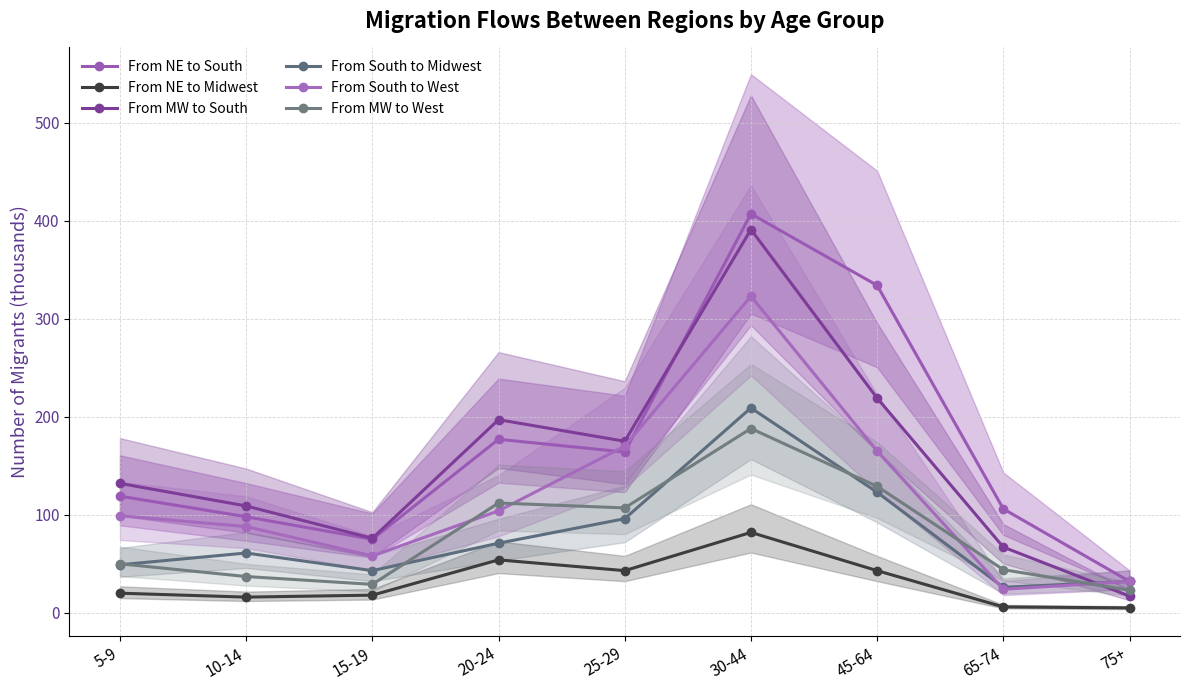

What are all the series names shown in the legend?

From NE to South, From NE to Midwest, From MW to South, From South to Midwest, From South to West, From MW to West